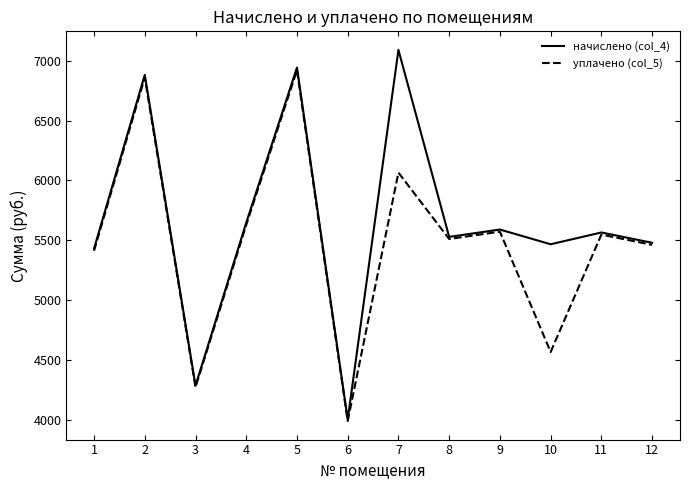

What is the minimum value for уплачено (col_5)?

3988.7